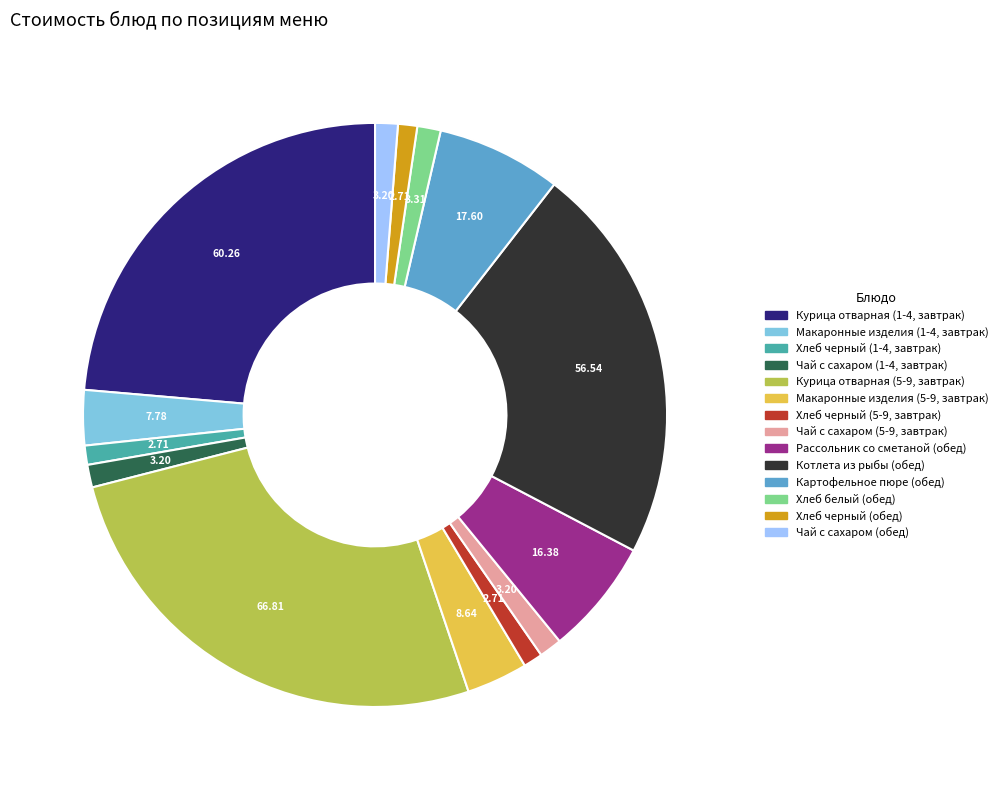

Between Курица отварная (5-9, завтрак) and Чай с сахаром (5-9, завтрак), which is larger?

Курица отварная (5-9, завтрак)